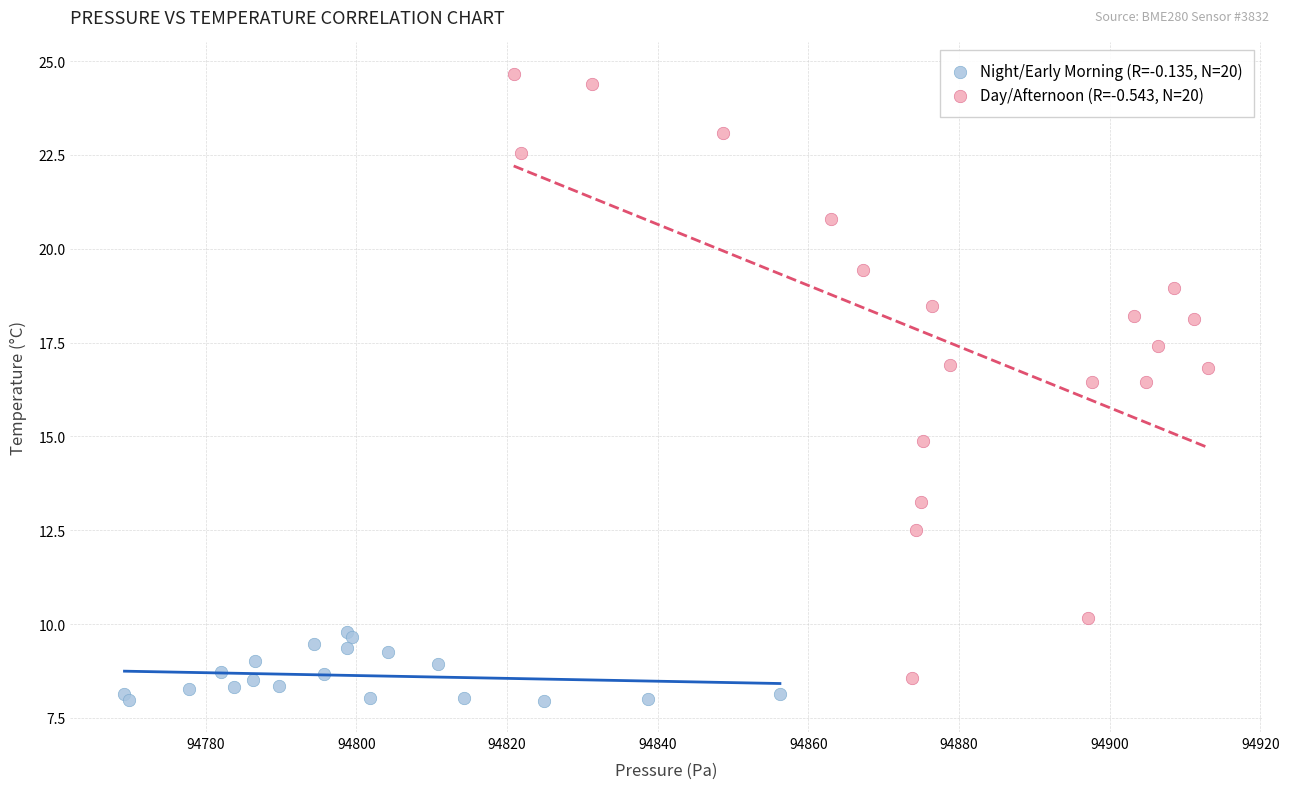

Which series reaches the maximum Y coordinate?

Day/Afternoon (R=-0.543, N=20)